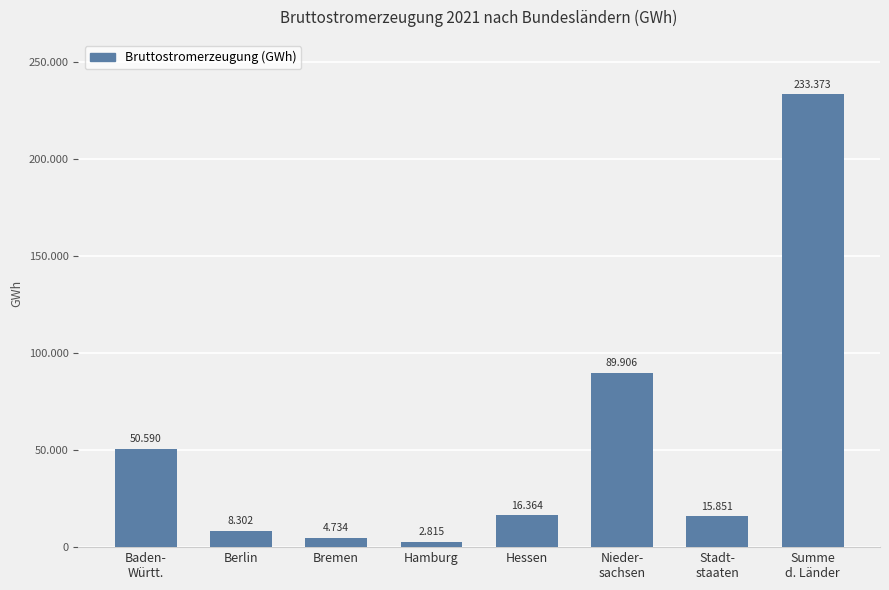

Rank the categories by value from highest to lowest.

Summe
d. Länder, Nieder-
sachsen, Baden-
Württ., Hessen, Stadt-
staaten, Berlin, Bremen, Hamburg